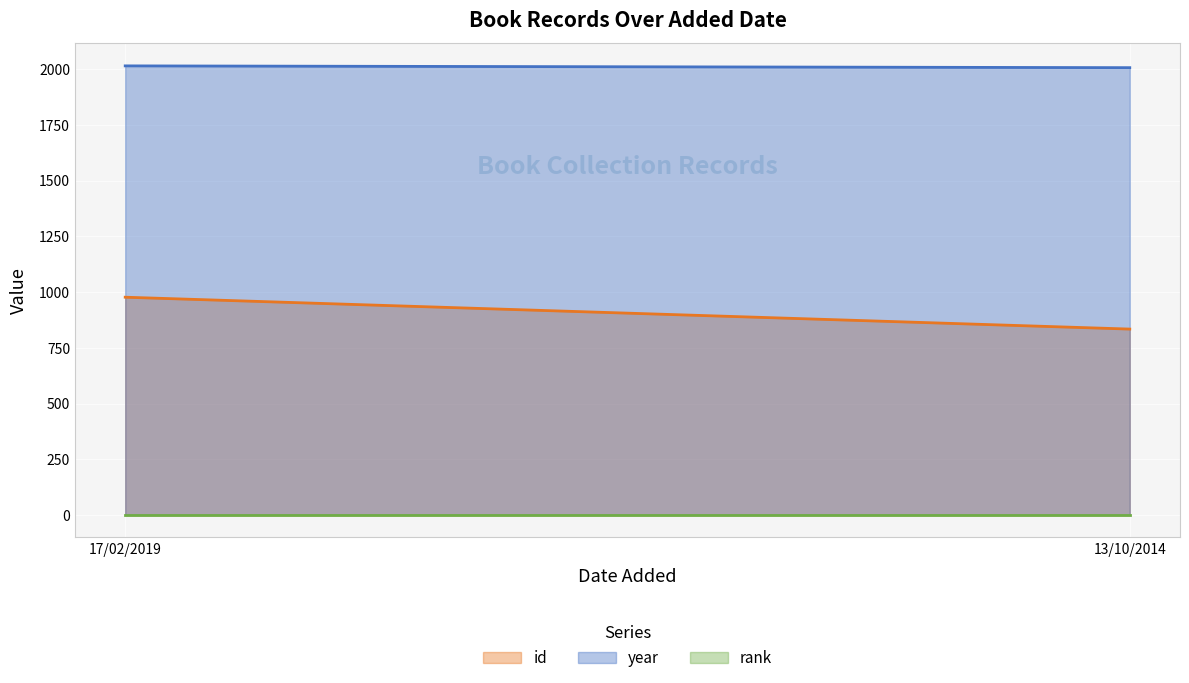

Reading right to left, extract all data points from this chart.

id: 13/10/2014=834	17/02/2019=977
year: 13/10/2014=2007	17/02/2019=2015
rank: 13/10/2014=1	17/02/2019=1